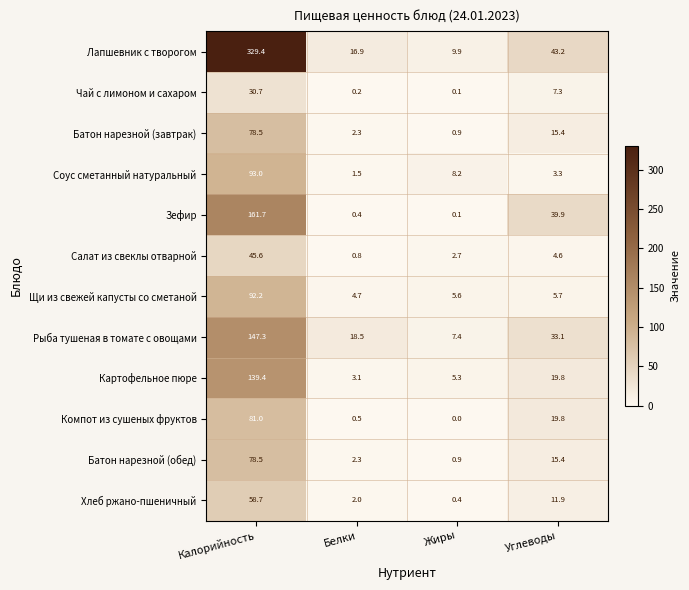

How many distinct data groups are displayed?

12